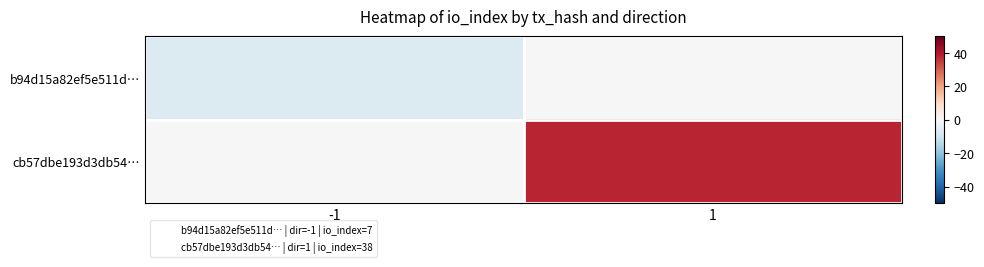

Reading left to right, transcribe all the data shown in this chart.

b94d15a82ef5e511d…: -1=-7	1=0
cb57dbe193d3db54…: -1=0	1=38